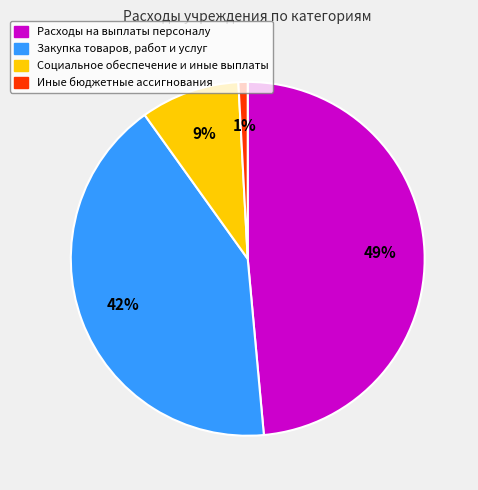

Which slice is the largest?

Расходы на выплаты персоналу